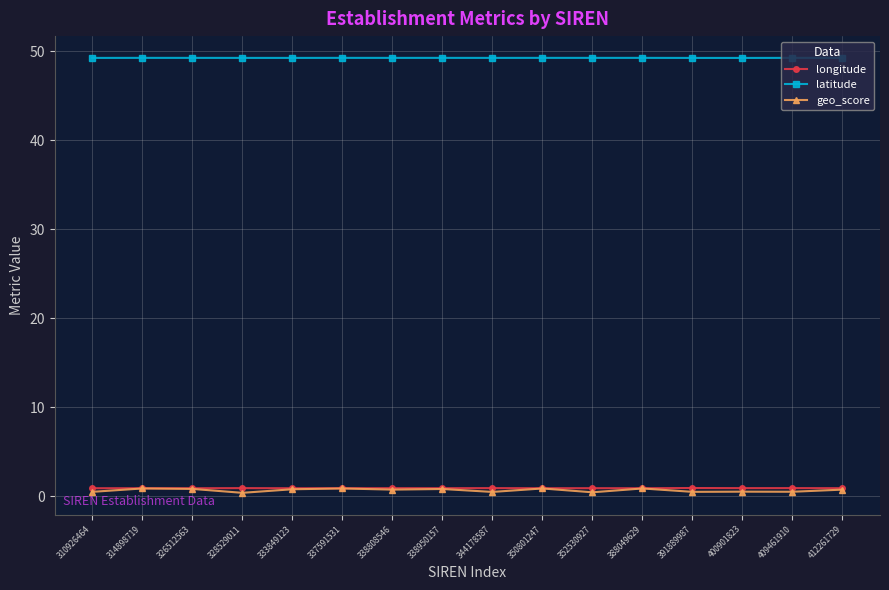

True or false: latitude and longitude cross at least once.

False